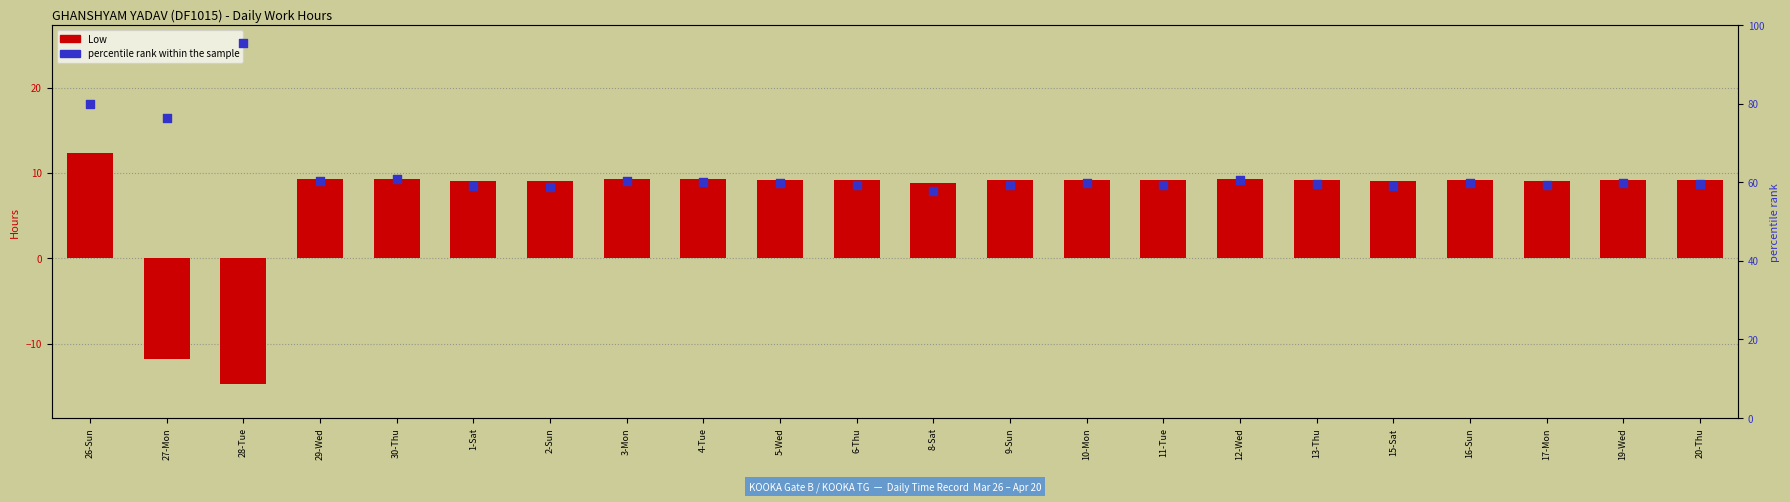

Which series contains the lowest Y value?

Low